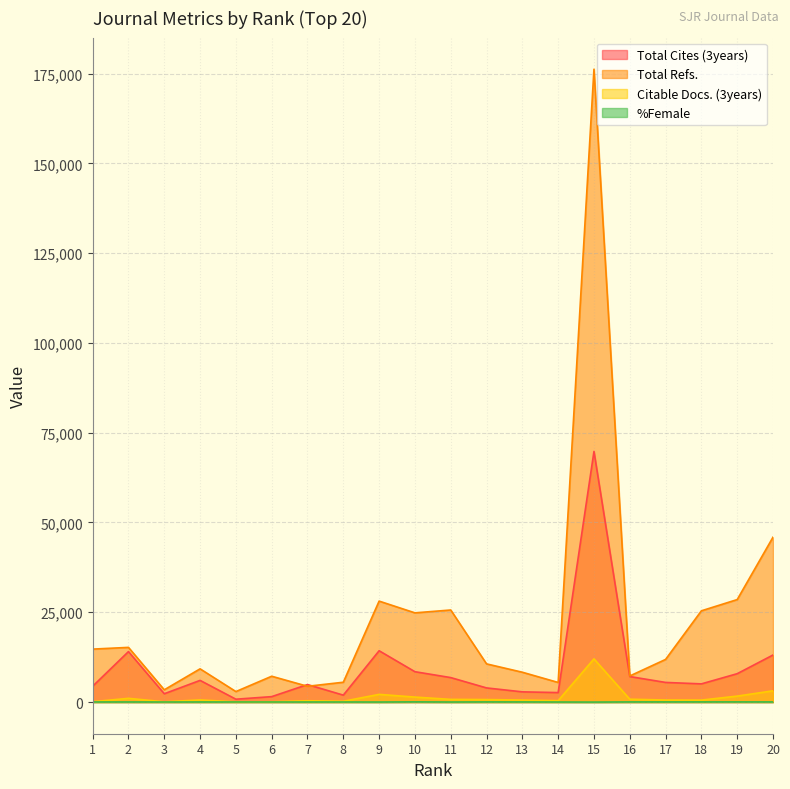

Which category has the lowest value in the Citable Docs. (3years) series?

5